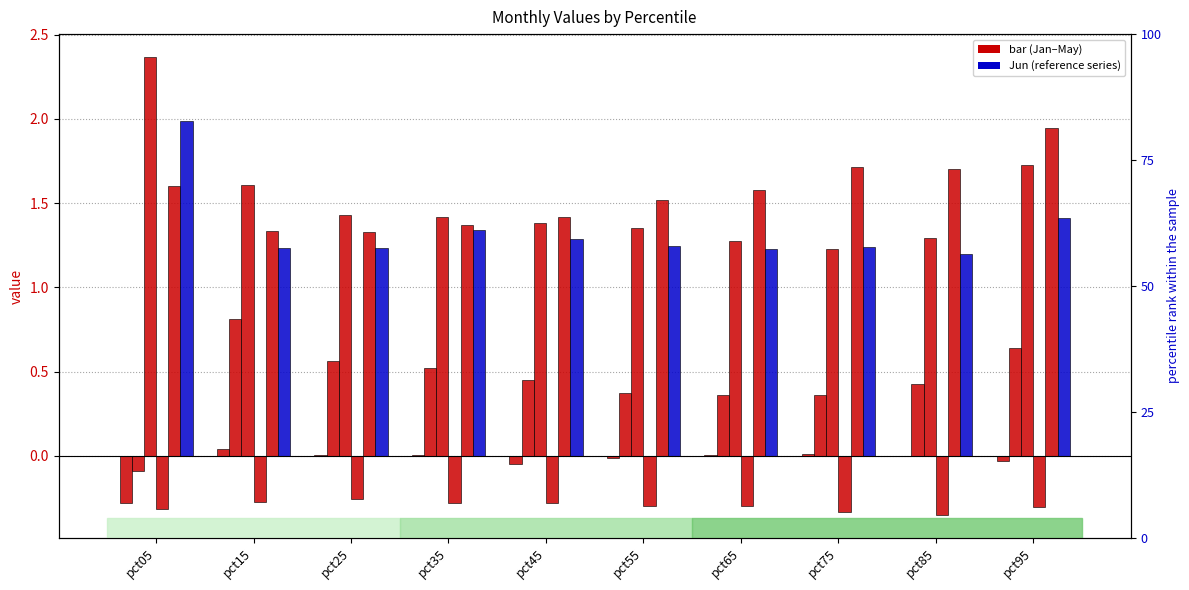

Reading left to right, list all the values displayed in this chart.

Jan: -0.3	0.0	0.0	0.0	-0.1	-0.0	0.0	0.0	-0.0	-0.0
Feb: -0.1	0.8	0.6	0.5	0.4	0.4	0.4	0.4	0.4	0.6
Mar: 2.4	1.6	1.4	1.4	1.4	1.4	1.3	1.2	1.3	1.7
Apr: -0.3	-0.3	-0.3	-0.3	-0.3	-0.3	-0.3	-0.3	-0.4	-0.3
May: 1.6	1.3	1.3	1.4	1.4	1.5	1.6	1.7	1.7	1.9
Jun: 2.0	1.2	1.2	1.3	1.3	1.2	1.2	1.2	1.2	1.4